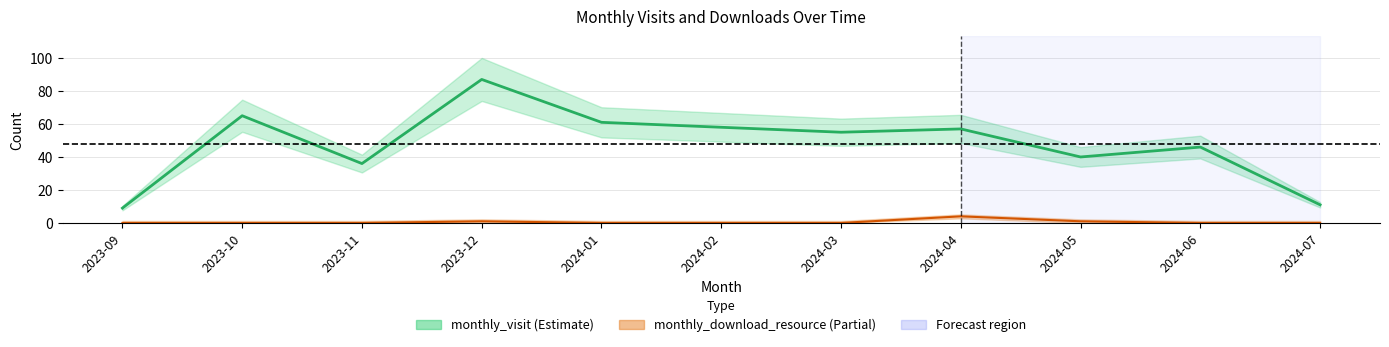

Reading left to right, transcribe all the data shown in this chart.

monthly_visit: 9	65	36	87	61	58	55	57	40	46	11
monthly_download_resource: 0	0	0	1	0	0	0	4	1	0	0